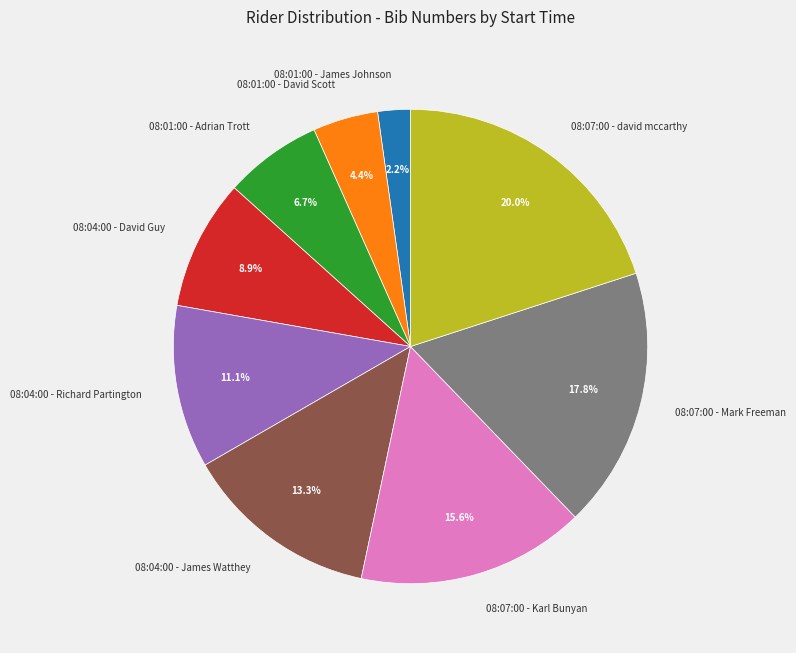

To the nearest percent, what portion does 08:07:00 - Karl Bunyan represent?

16%